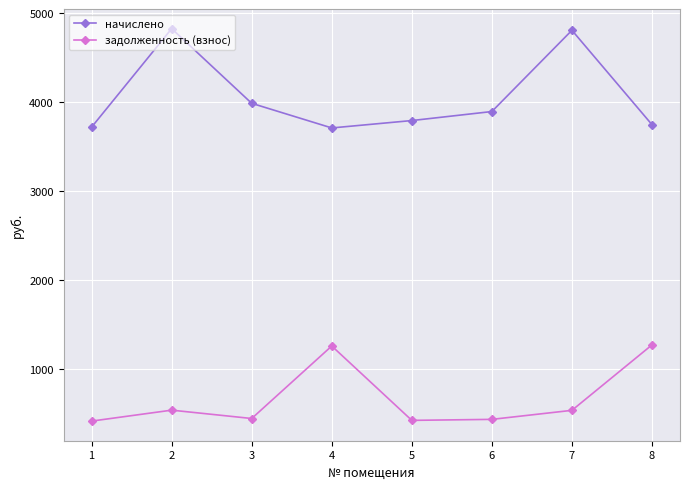

What is the greatest value displayed?

4829.4